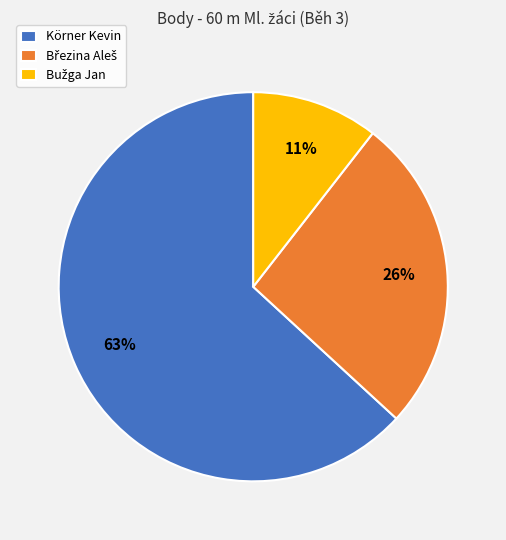

What percentage is the Körner Kevin slice, to the nearest percent?

63%